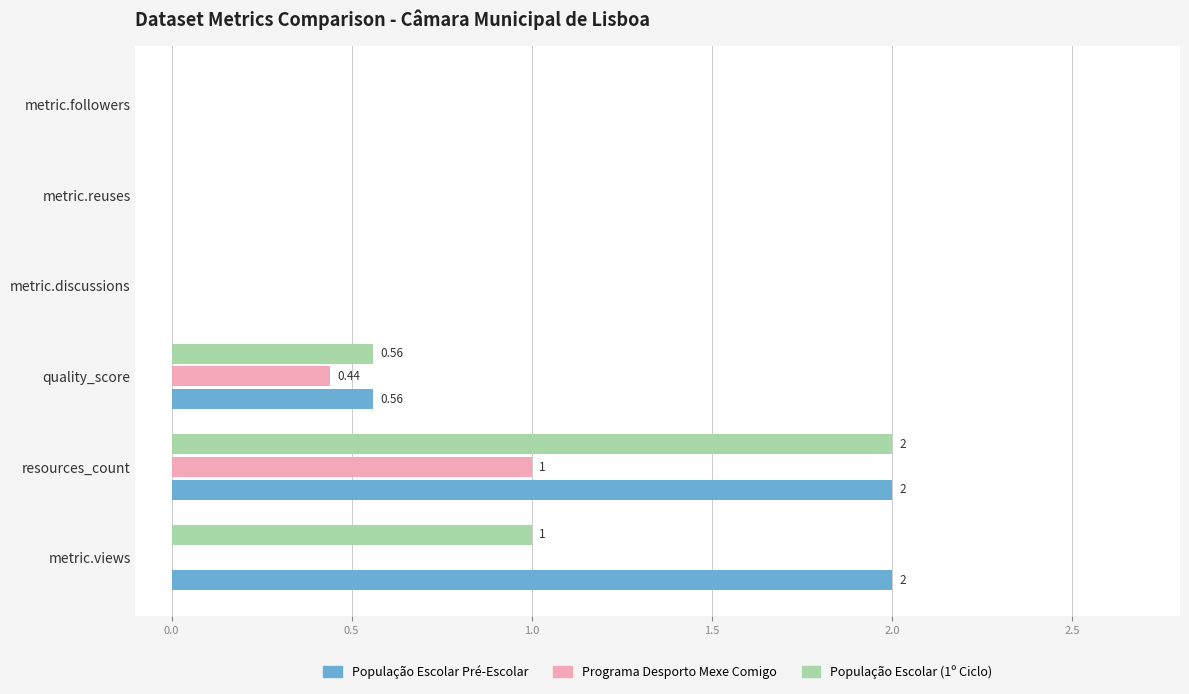

Which category has the highest value in the População Escolar (1º Ciclo) series?

resources_count